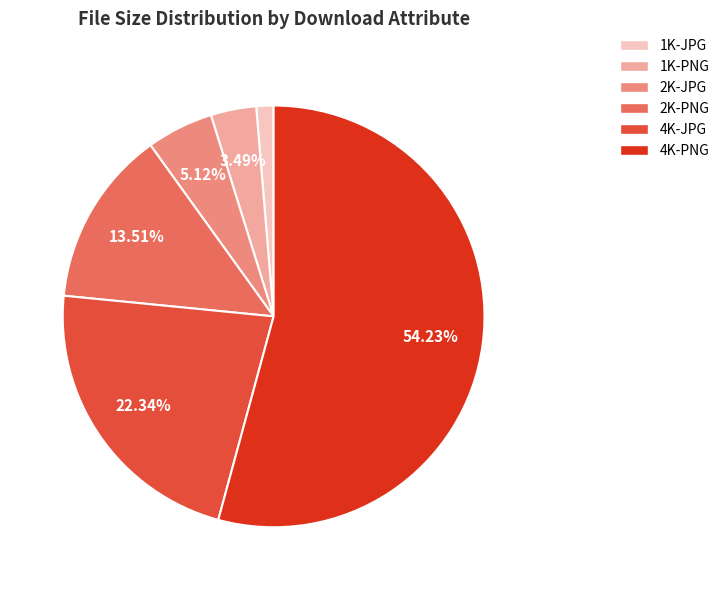

Rank the categories by value from highest to lowest.

4K-PNG, 4K-JPG, 2K-PNG, 2K-JPG, 1K-PNG, 1K-JPG